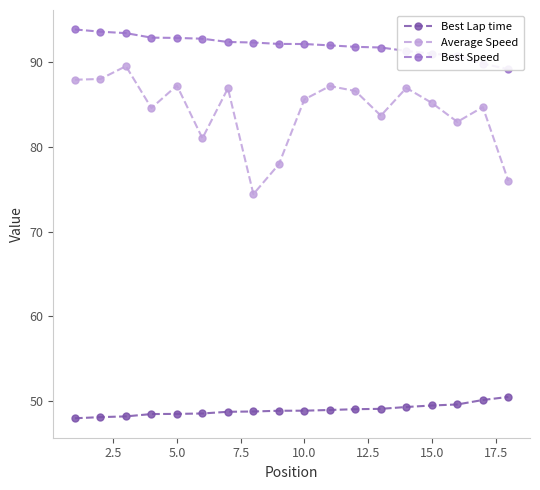

True or false: Average Speed and Best Lap time cross at least once.

False